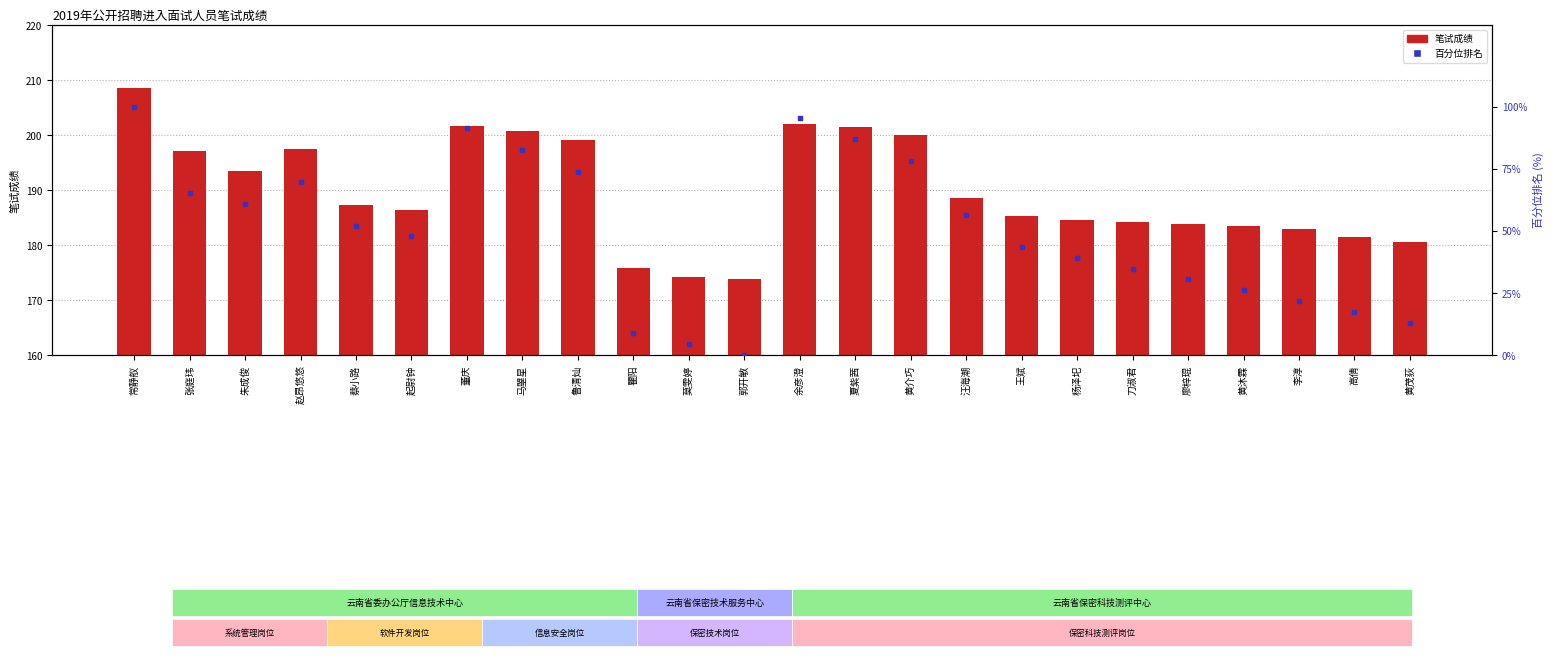

At how many categories does at least one series exceed 174?

23